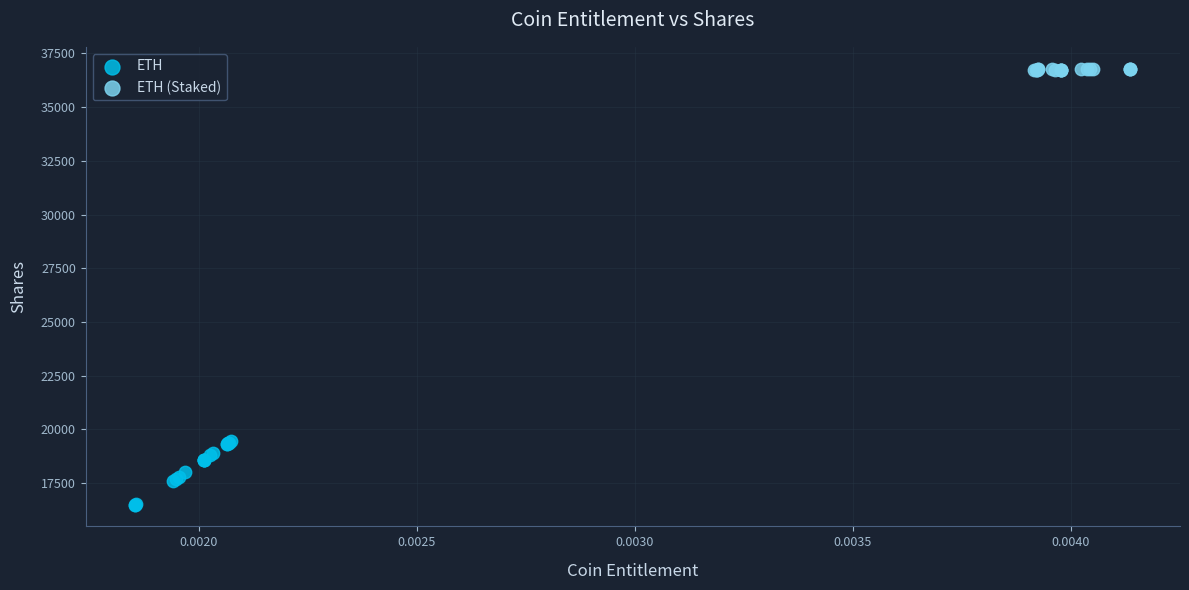

Which series has the widest spread of Y values?

ETH